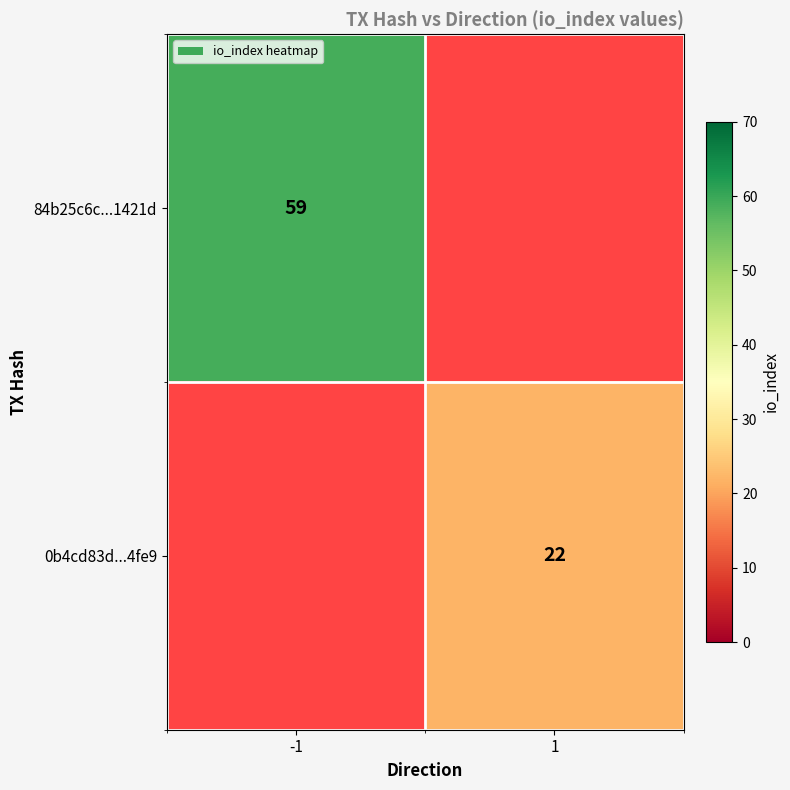

Is it true that 84b25c6c...1421d equals 59 at -1?

True